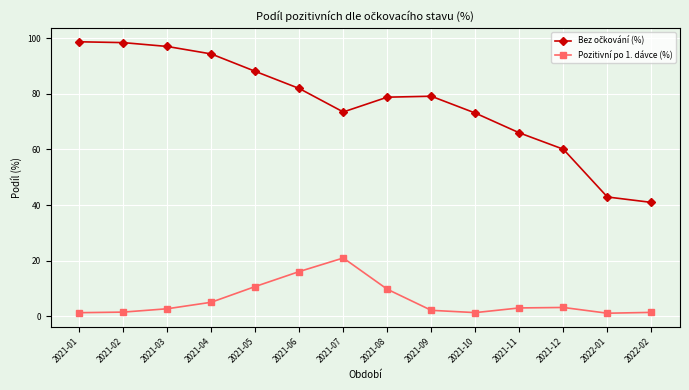

What is the total value across all series at 2021-03?

99.7